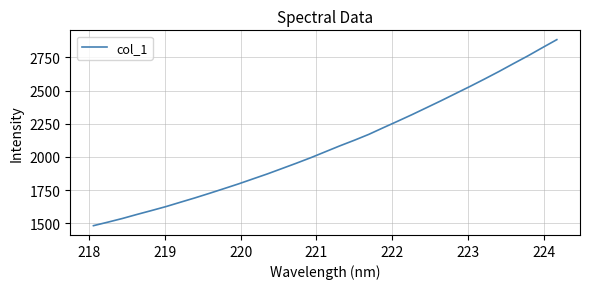

What is the difference between the maximum and minimum values?

1399.8